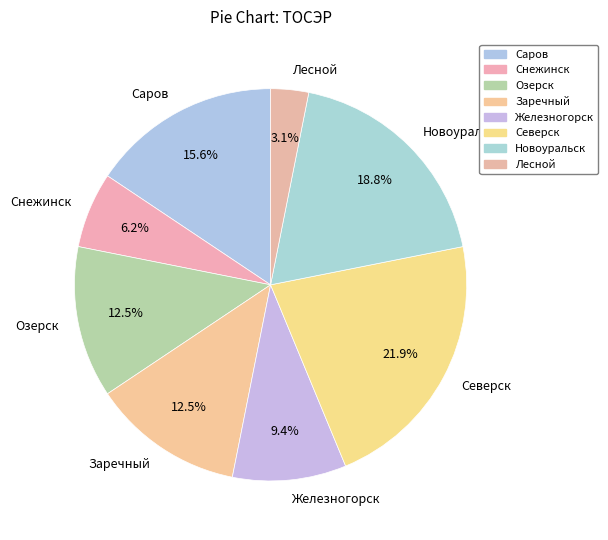

Which has a higher value, Снежинск or Озерск?

Озерск